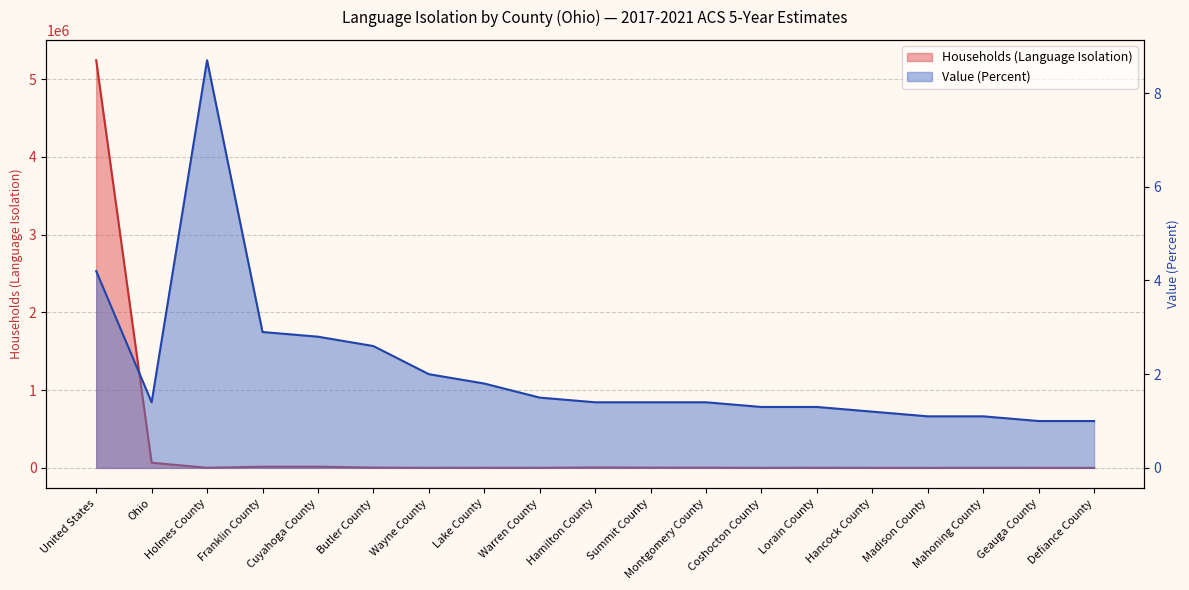

What is the value of the Households (Language Isolation) point at the 13th from the left?

195.0